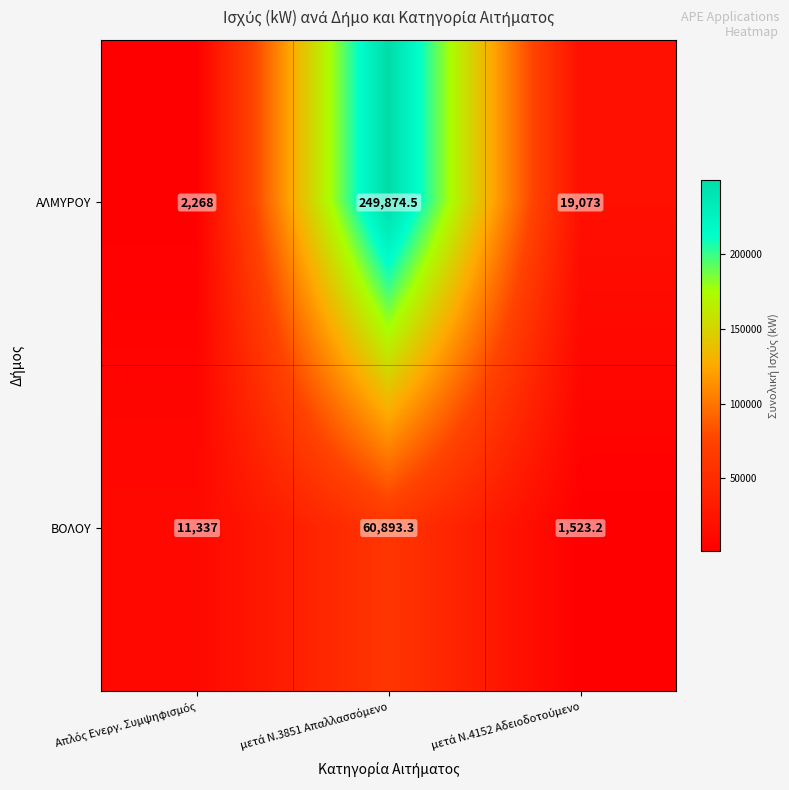

How many values in the ΒΟΛΟΥ series are below 11337?

1